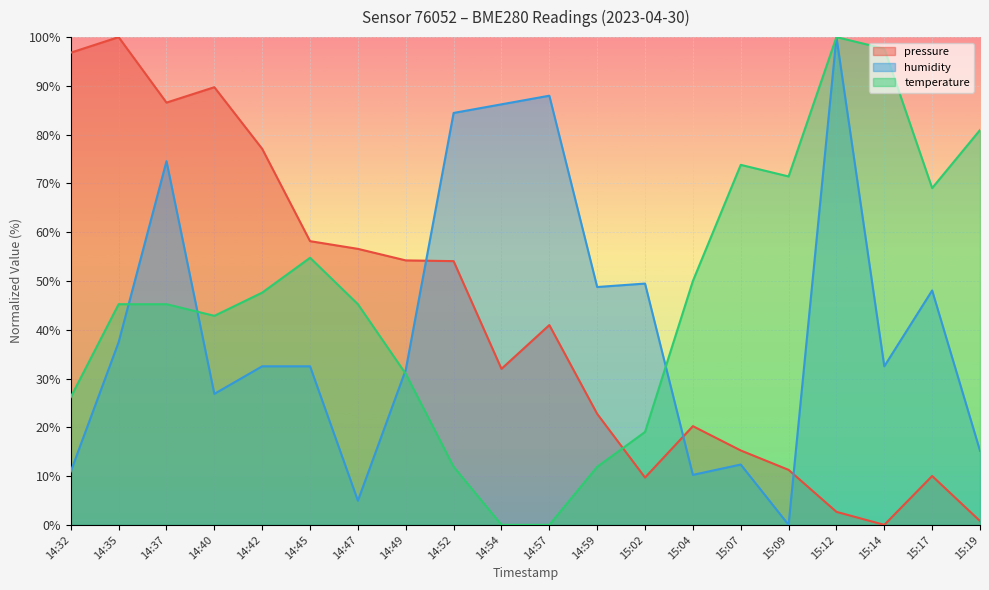

List the labels in order of pressure value, largest first.

14:35, 14:32, 14:40, 14:37, 14:42, 14:45, 14:47, 14:49, 14:52, 14:57, 14:54, 14:59, 15:04, 15:07, 15:09, 15:17, 15:02, 15:12, 15:19, 15:14